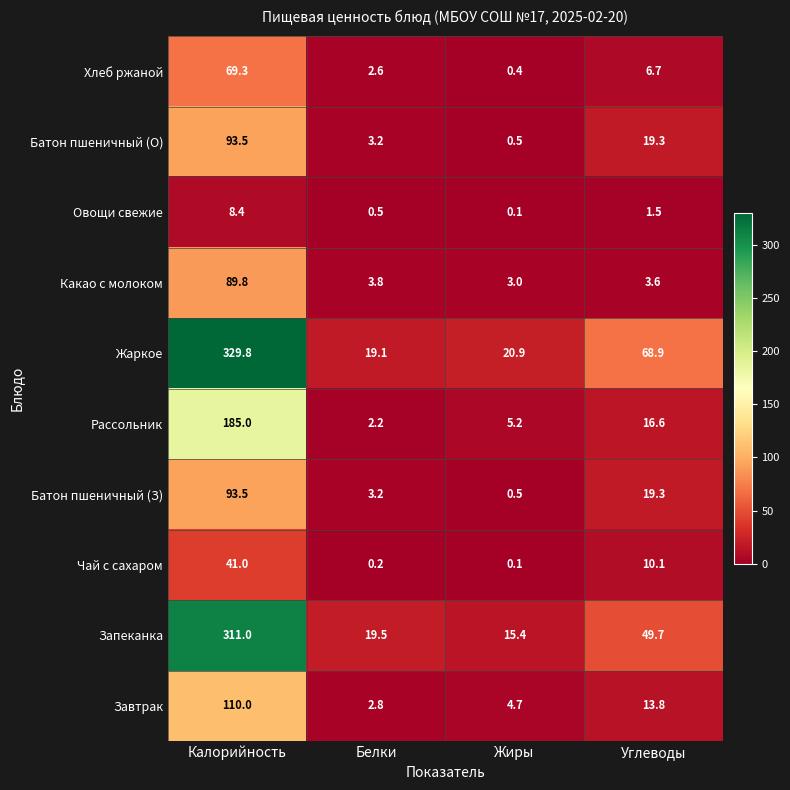

What is the total value across all series at Жиры?

50.8